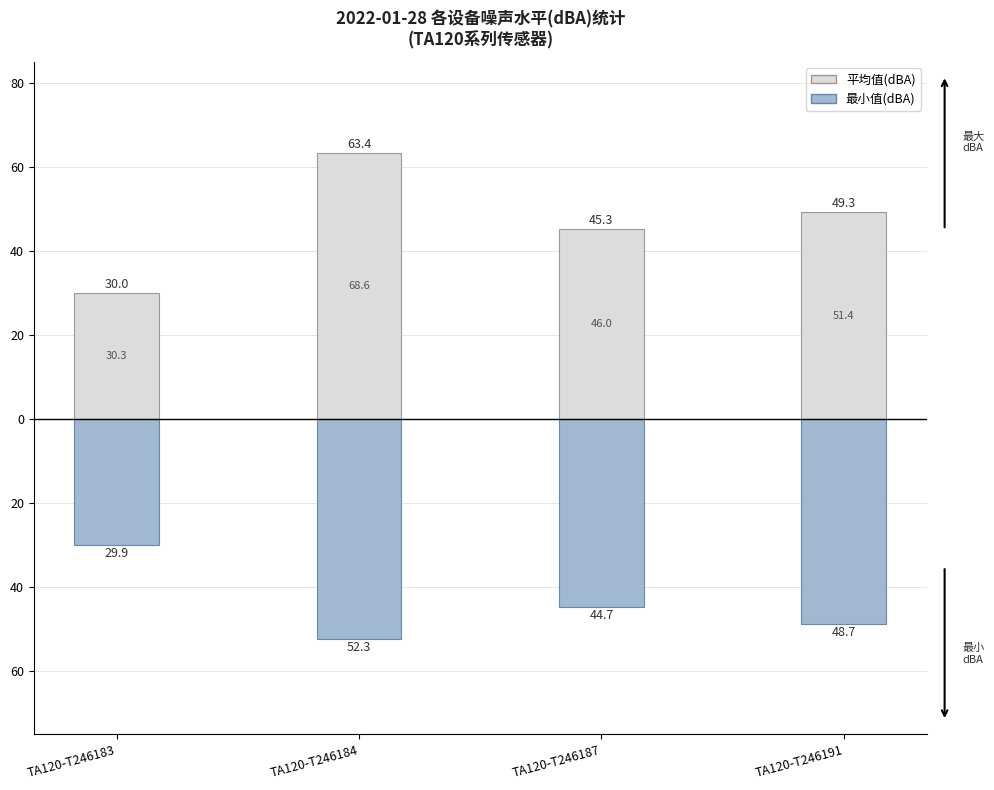

Between TA120-T246183 and TA120-T246187, which is larger?

TA120-T246187